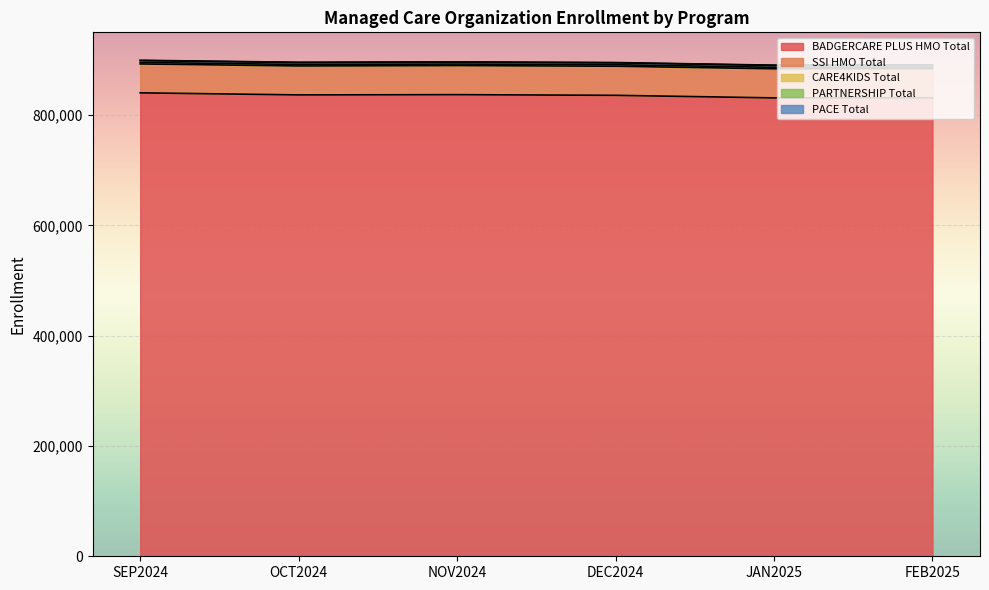

Which series has the widest spread of values?

BADGERCARE PLUS HMO Total